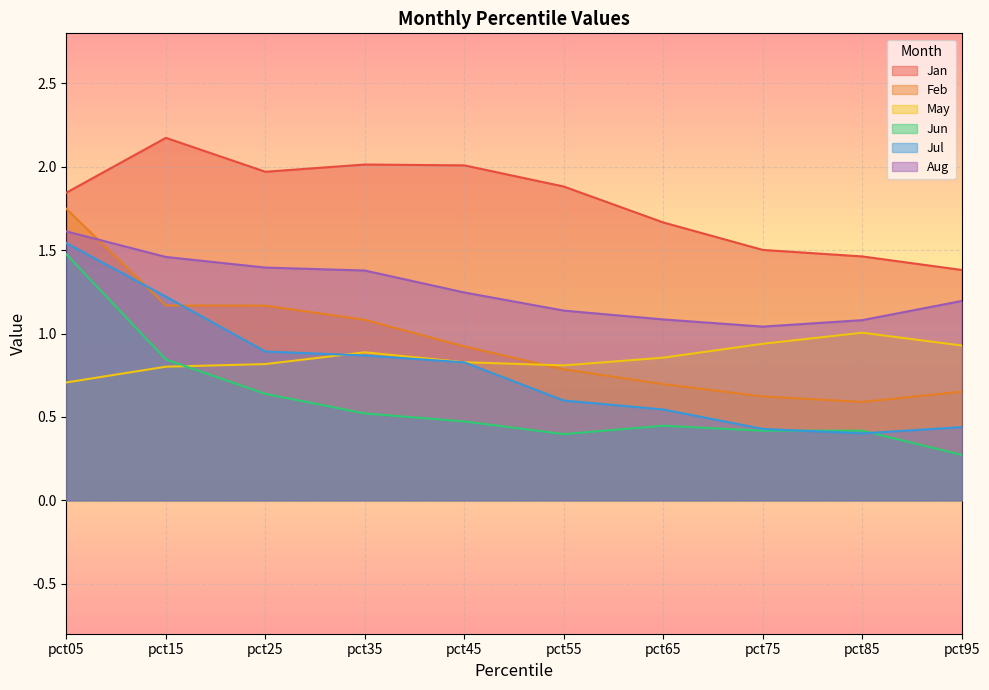

Where is May nearest to the value 0?

pct05